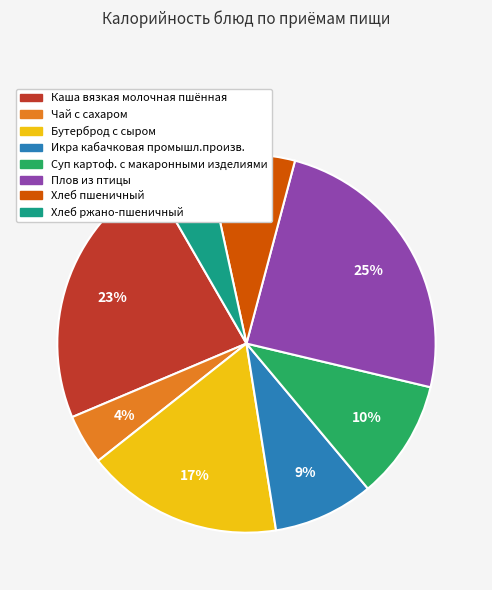

How many segments does this pie chart have?

8